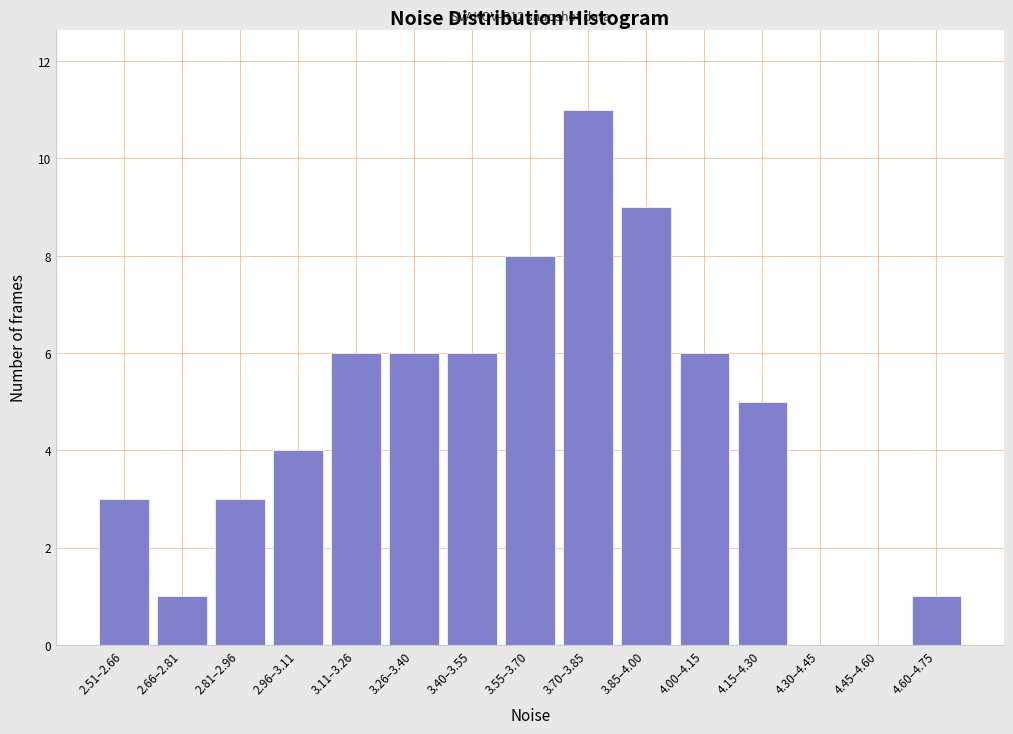

Reading right to left, transcribe all the data shown in this chart.

4.60–4.75=1	4.45–4.60=0	4.30–4.45=0	4.15–4.30=5	4.00–4.15=6	3.85–4.00=9	3.70–3.85=11	3.55–3.70=8	3.40–3.55=6	3.26–3.40=6	3.11–3.26=6	2.96–3.11=4	2.81–2.96=3	2.66–2.81=1	2.51–2.66=3